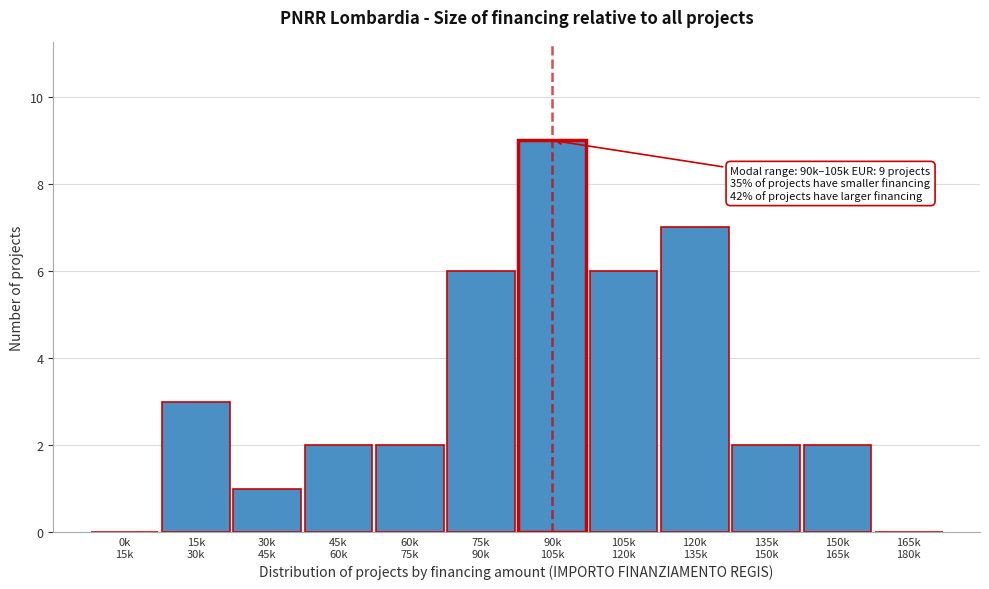

What is the maximum value shown in the chart?

9